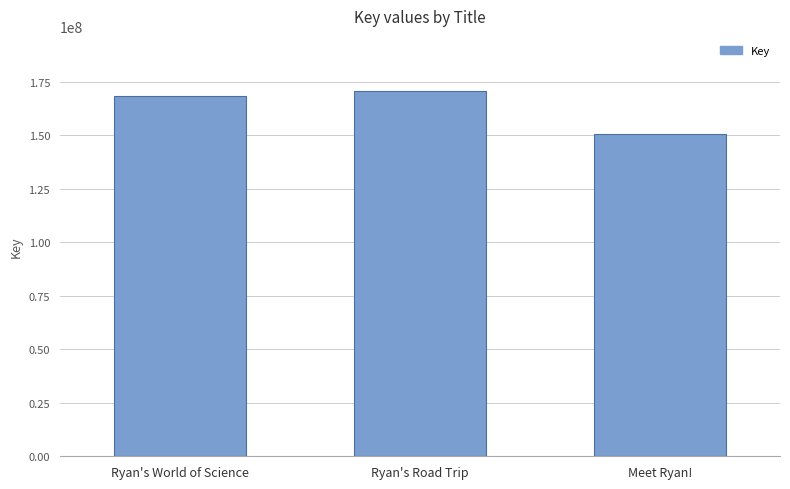

Read the value at Ryan's Road Trip, to the nearest 10.

170712480